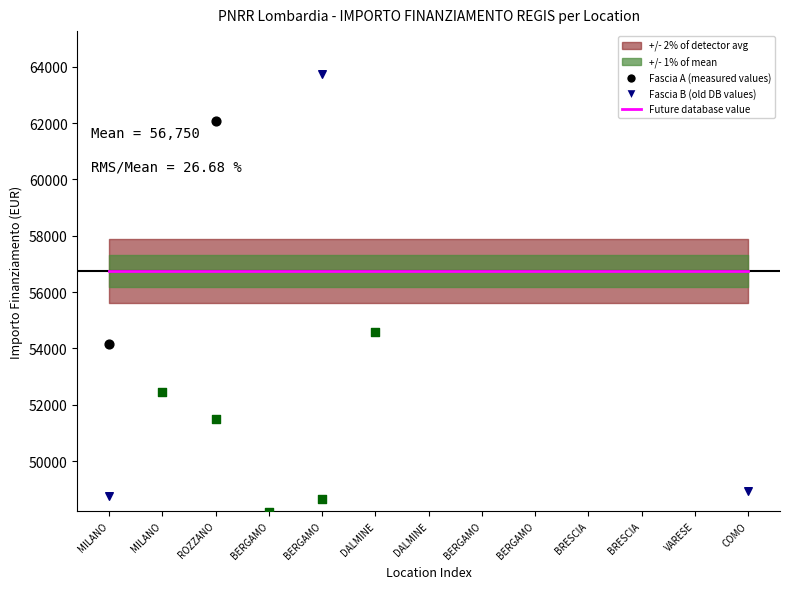

Which series contains the highest Y value?

Fascia B (old DB values)